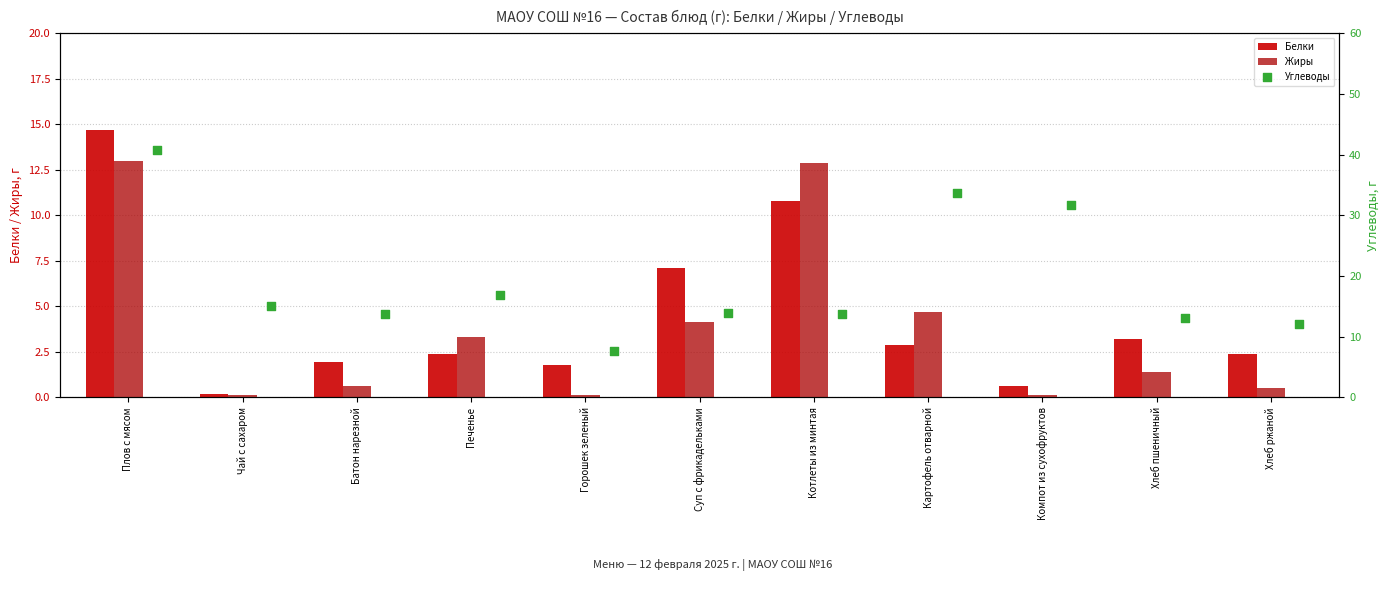

What are all the series names shown in the legend?

Белки, Жиры, Углеводы